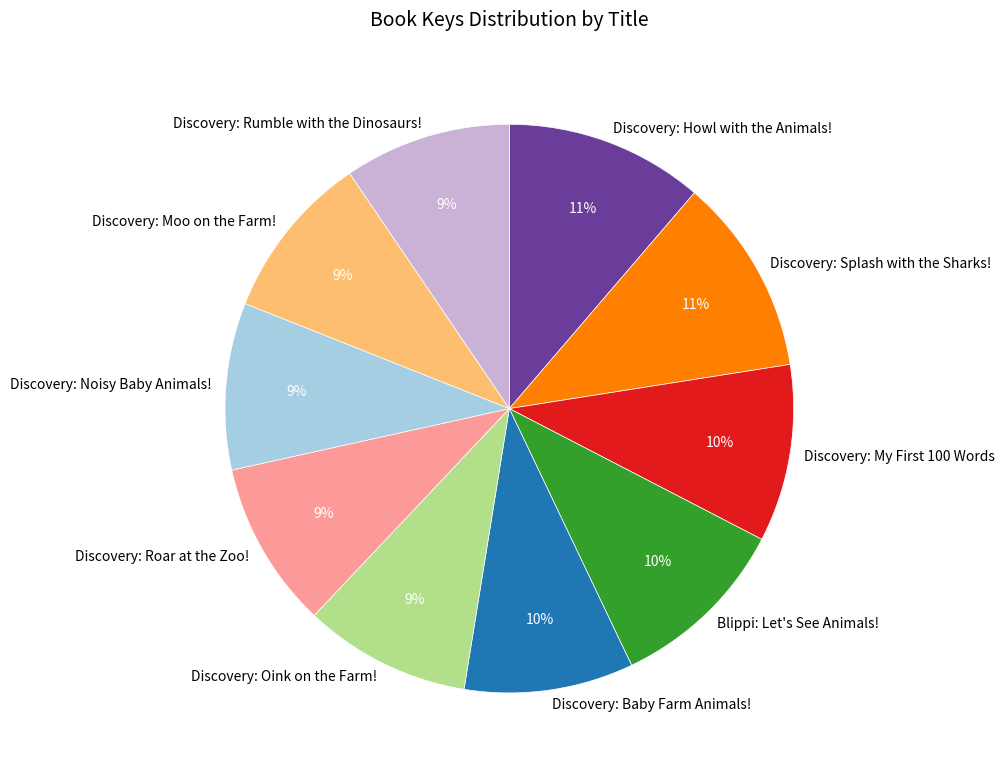

To the nearest percent, what is the combined percentage of Discovery: Moo on the Farm! and Discovery: Oink on the Farm!?

19%